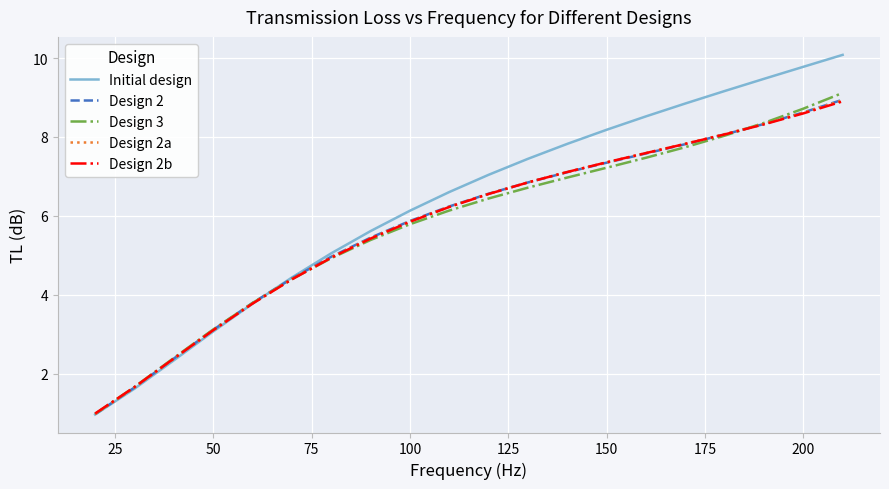

What is the minimum value shown in the chart?

1.0